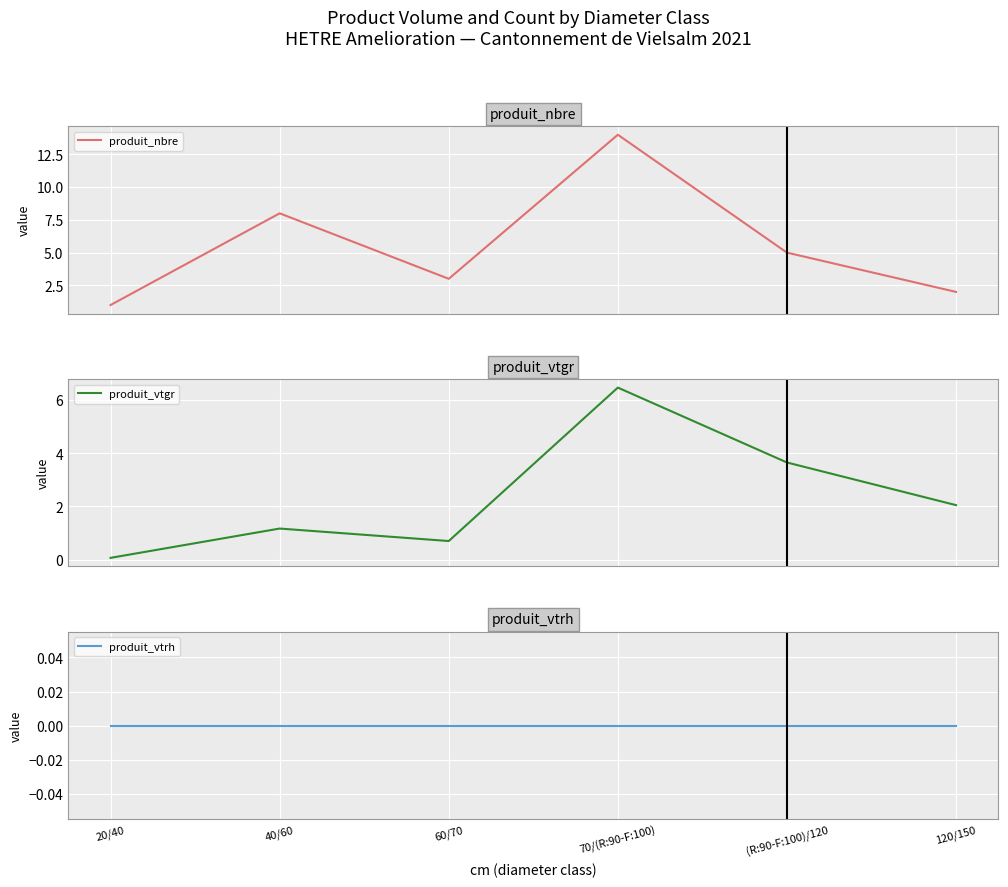

How many distinct data groups are displayed?

3